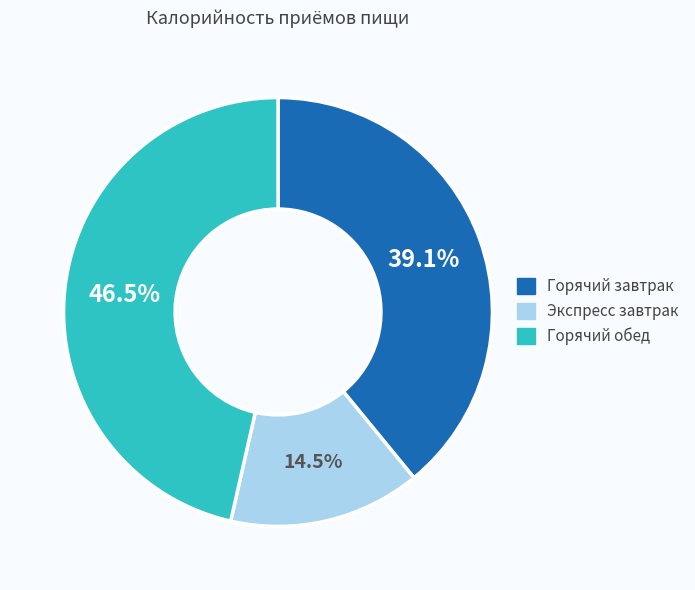

What percentage is the Горячий завтрак slice, to the nearest percent?

39%